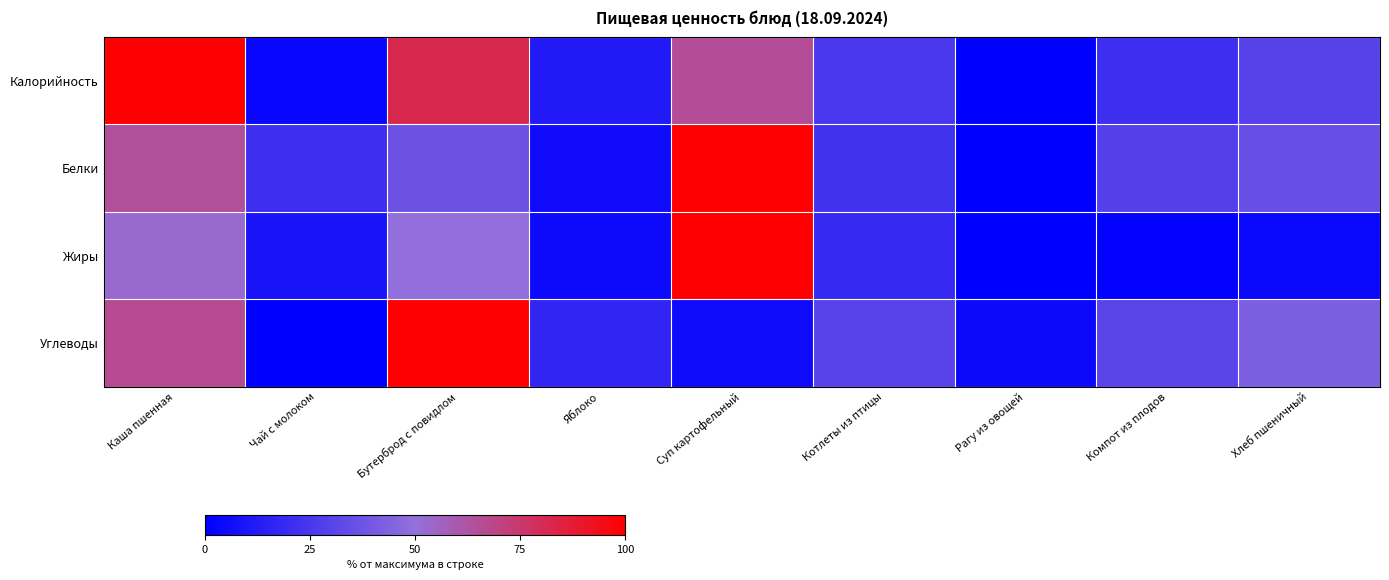

Which has a higher value, Бутерброд с повидлом or Суп картофельный?

Бутерброд с повидлом